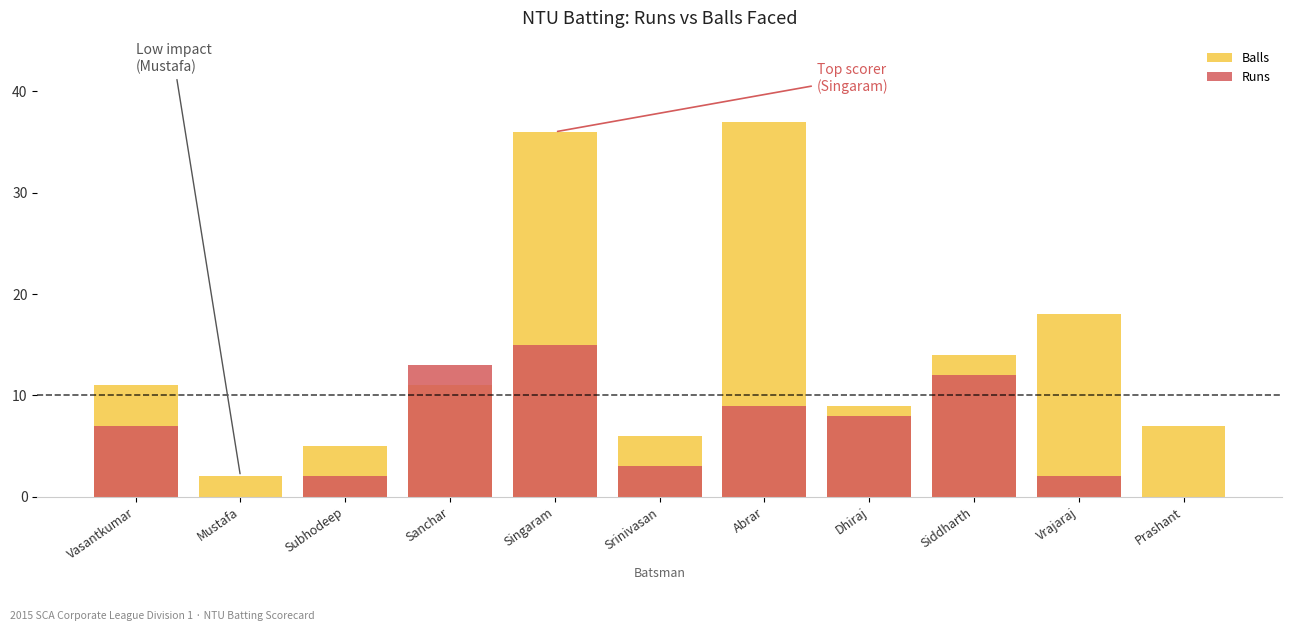

Reading left to right, extract all data points from this chart.

Balls: Vasantkumar=11	Mustafa=2	Subhodeep=5	Sanchar=11	Singaram=36	Srinivasan=6	Abrar=37	Dhiraj=9	Siddharth=14	Vrajaraj=18	Prashant=7
Runs: Vasantkumar=7	Mustafa=0	Subhodeep=2	Sanchar=13	Singaram=15	Srinivasan=3	Abrar=9	Dhiraj=8	Siddharth=12	Vrajaraj=2	Prashant=0